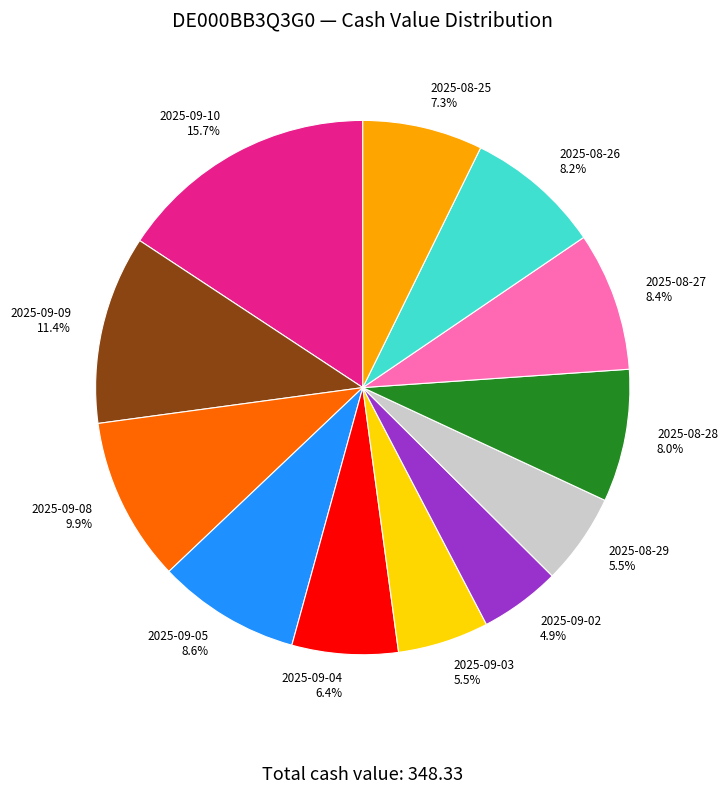

What percentage do 2025-08-29 and 2025-09-04 together represent?

11.9%